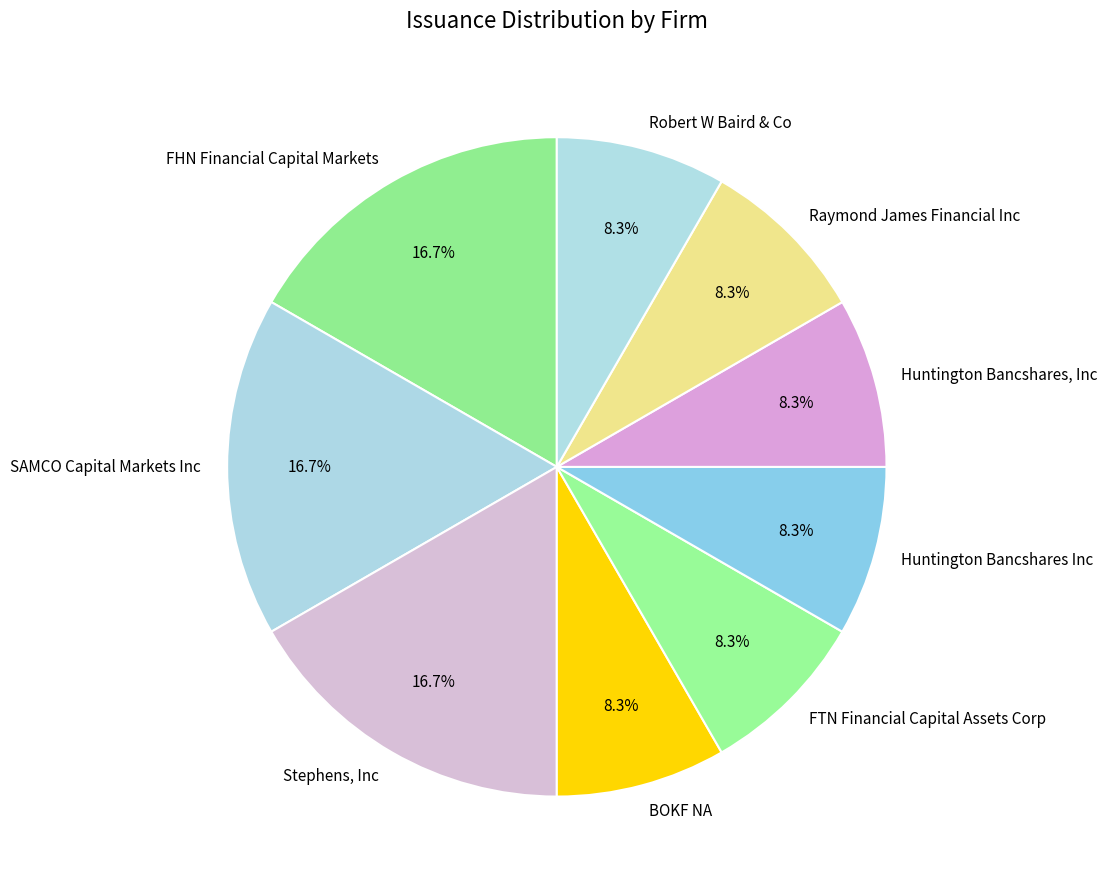

Which has a higher value, Raymond James Financial Inc or Stephens, Inc?

Stephens, Inc